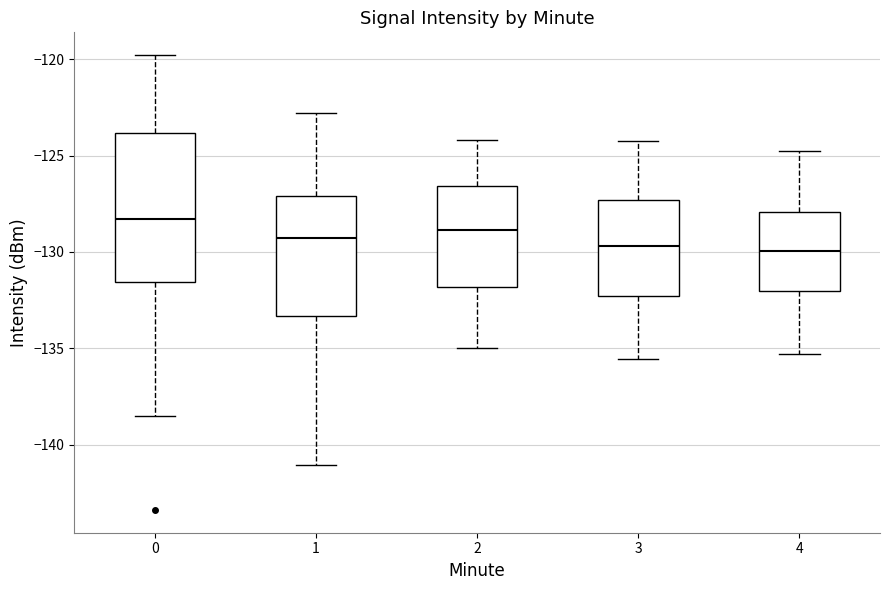

Reading left to right, transcribe this box plot: for each box, give where its median line is, the range the box spans, and where its two whiskers end, as read against the y-axis. The values are not printed on the chart, so give them approximately, as read against the axis.

0: median -128.5, box -131.5 to -124.0, whiskers -138.5 to -120.0
1: median -129.5, box -133.5 to -127.0, whiskers -141.0 to -123.0
2: median -129.0, box -132.0 to -126.5, whiskers -135.0 to -124.0
3: median -129.5, box -132.5 to -127.5, whiskers -135.5 to -124.0
4: median -130.0, box -132.0 to -128.0, whiskers -135.5 to -125.0